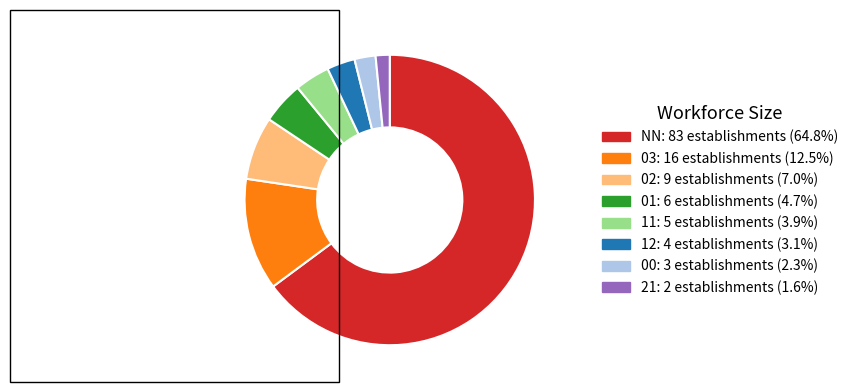

Is the sum of NN and 01 greater than half?

Yes